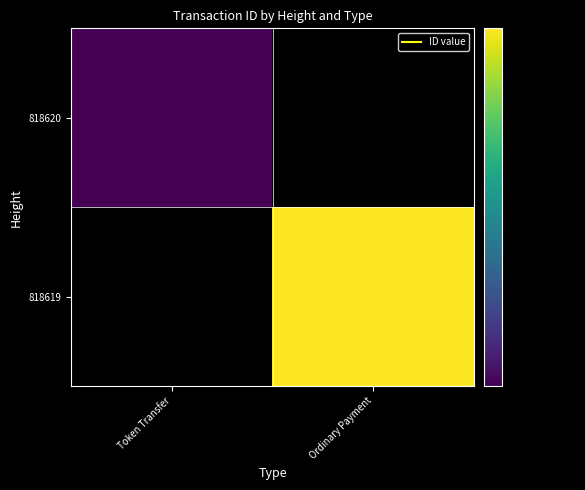

The value of 818619 at Ordinary Payment is 16455056412701372416.0. True or false?

True